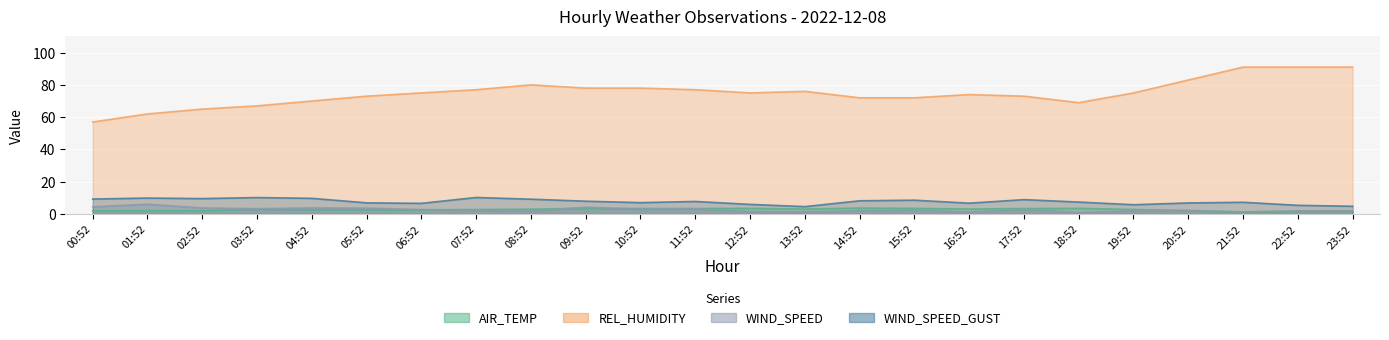

In AIR_TEMP, how many points are higher than both neighbors (excluding endpoints)?

5